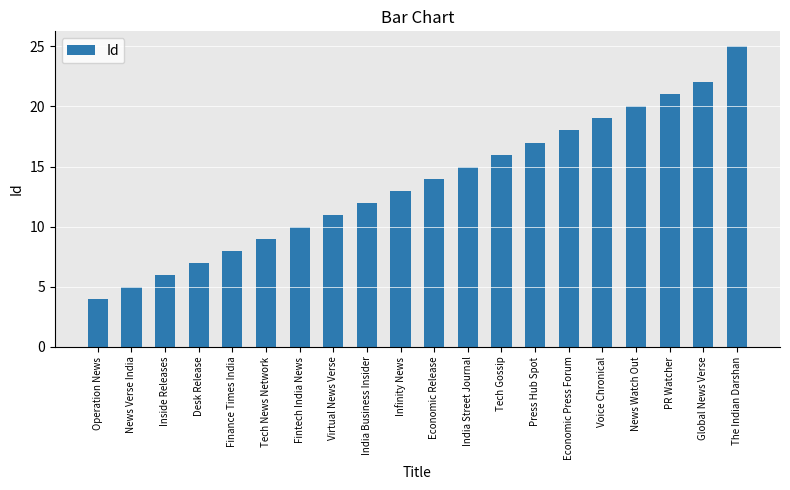

What is the difference between the maximum and minimum values?

21